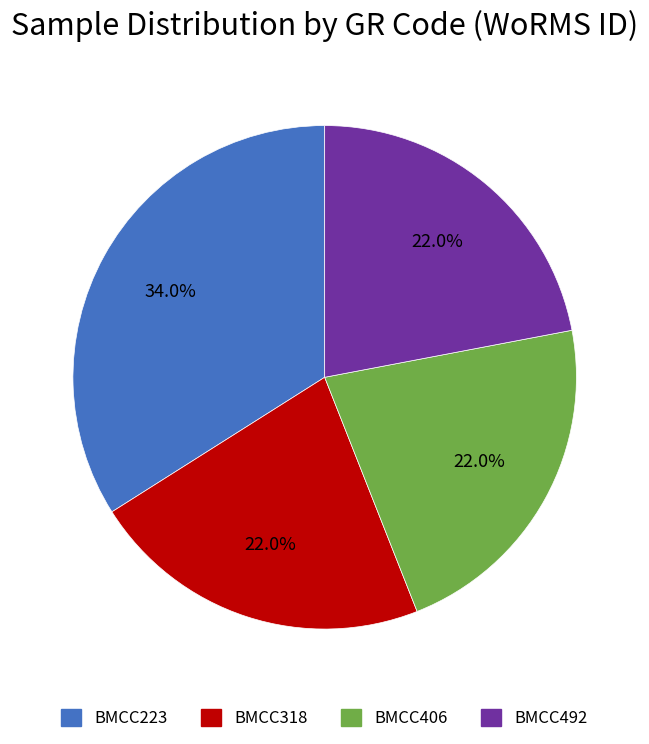

To the nearest percent, what is the average slice percentage?

25%